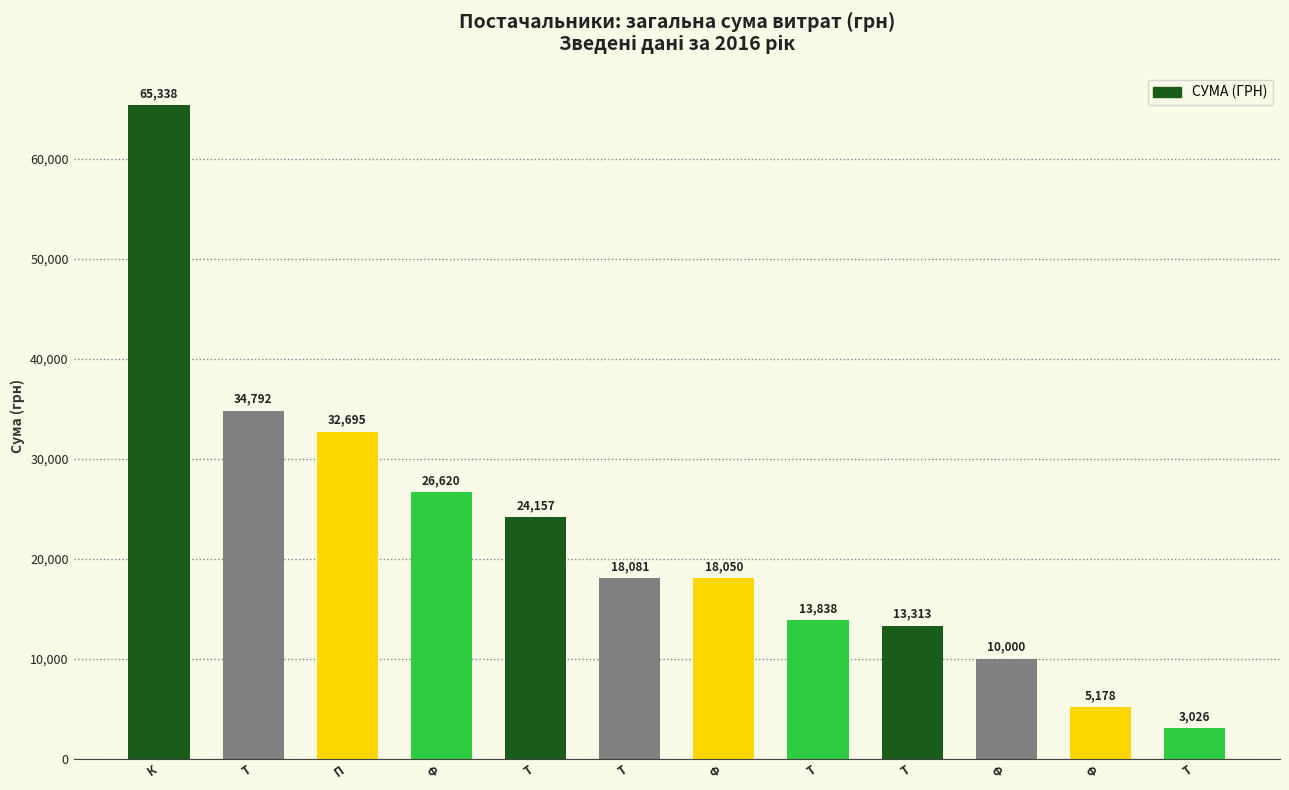

Does the chart contain stacked bars?

No